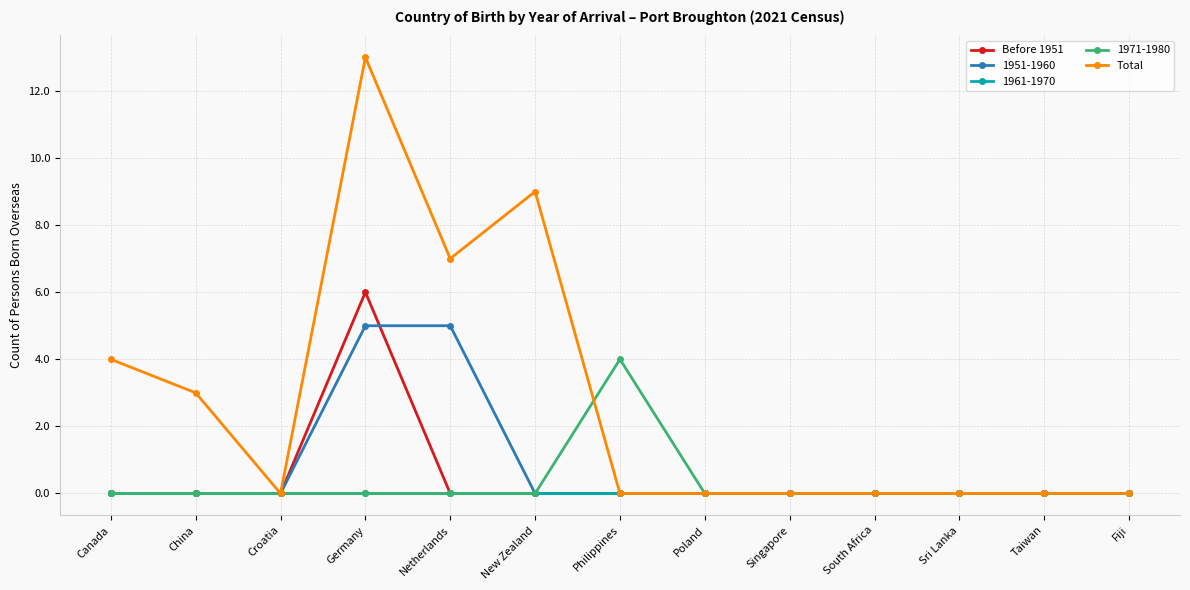

Where is the first local minimum for Total?

Croatia